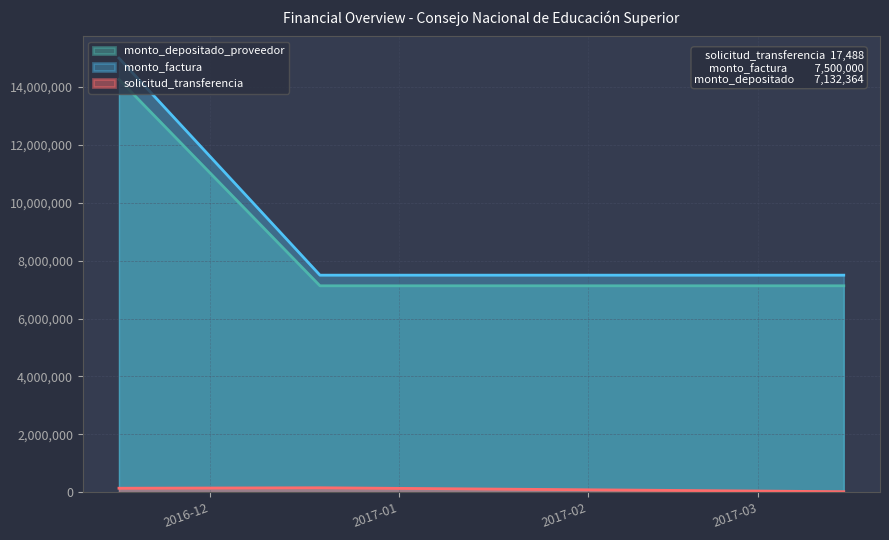

What is the difference between the maximum and minimum values in the monto_depositado_proveedor series?

7132363